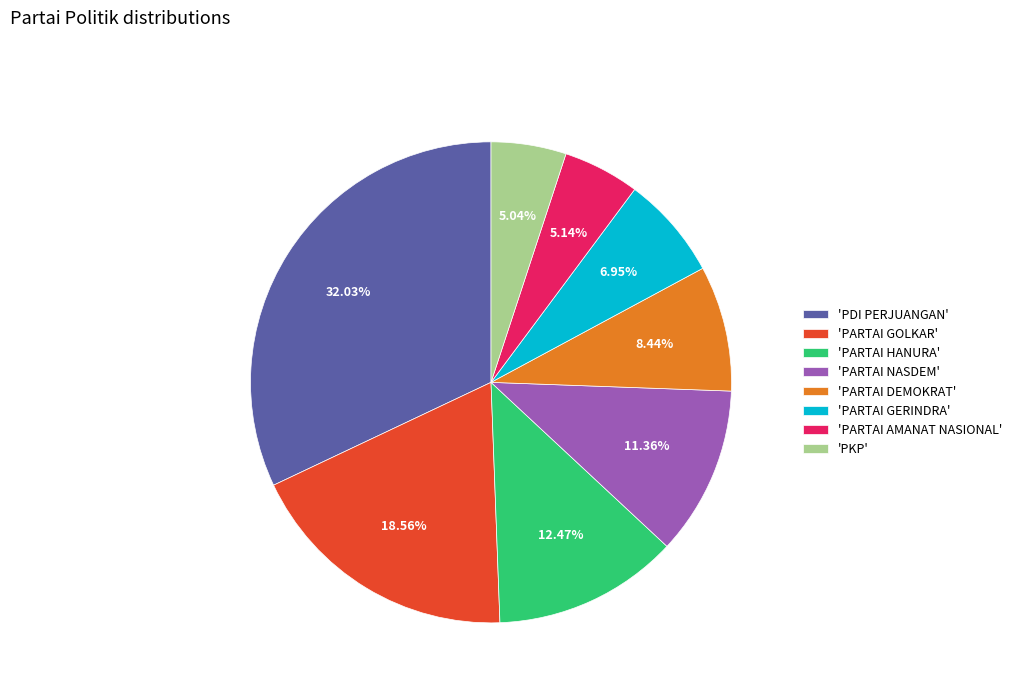

Count the number of slices in the pie.

8